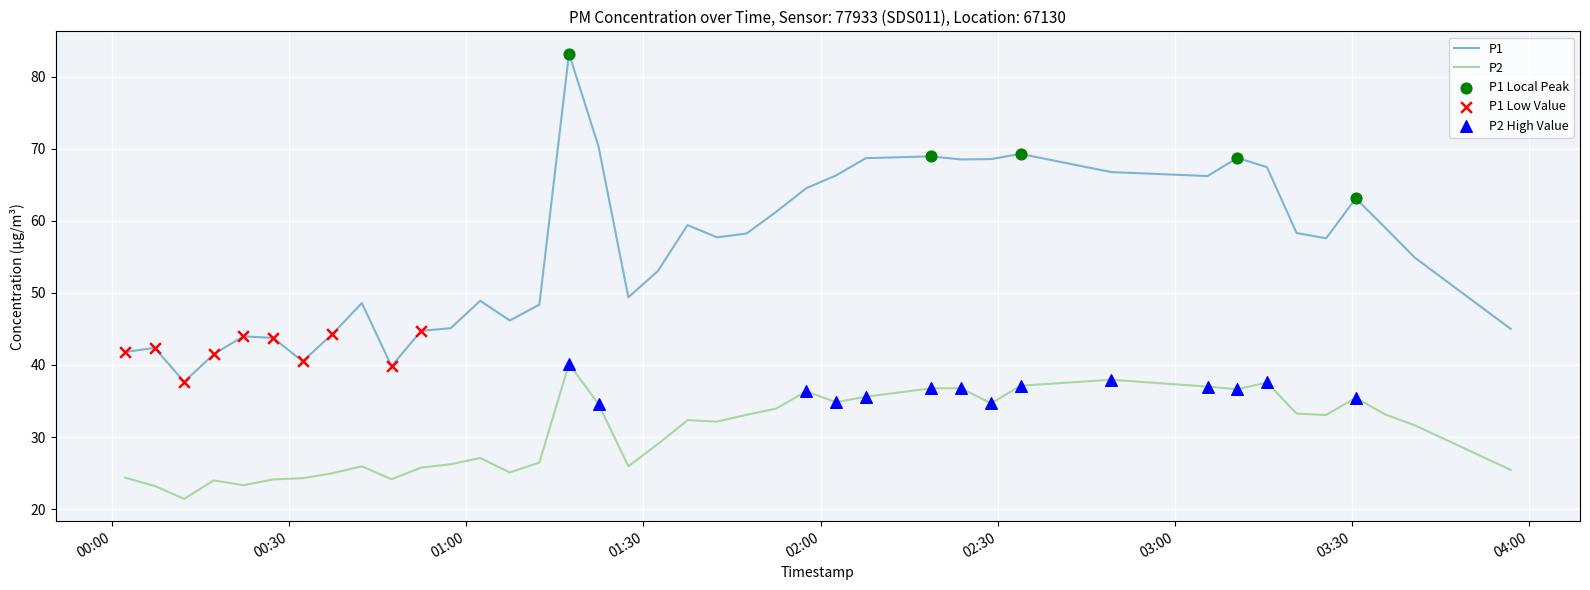

Which series has the largest total across all categories?

P1